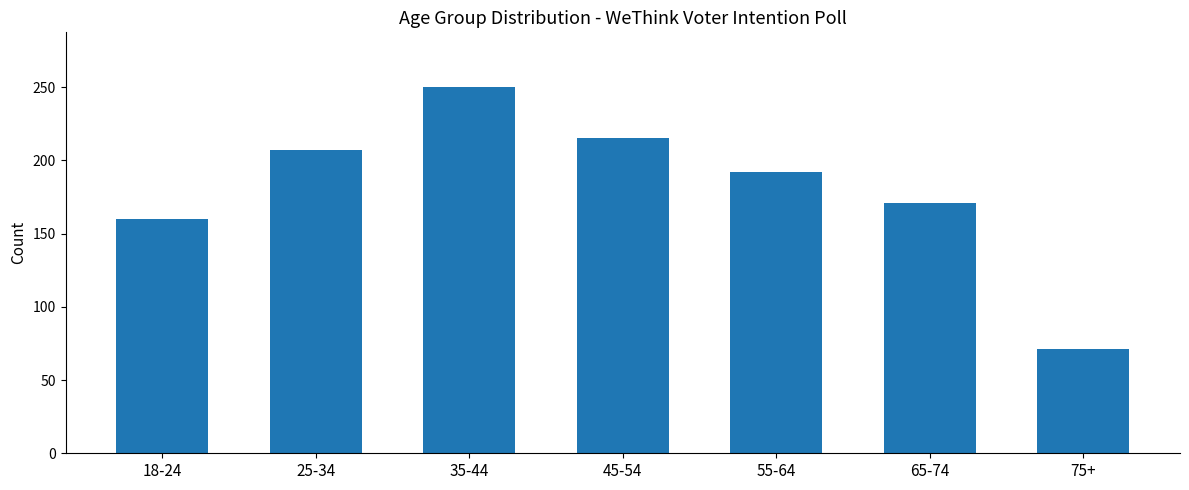

The value at 25-34 is 207. True or false?

True